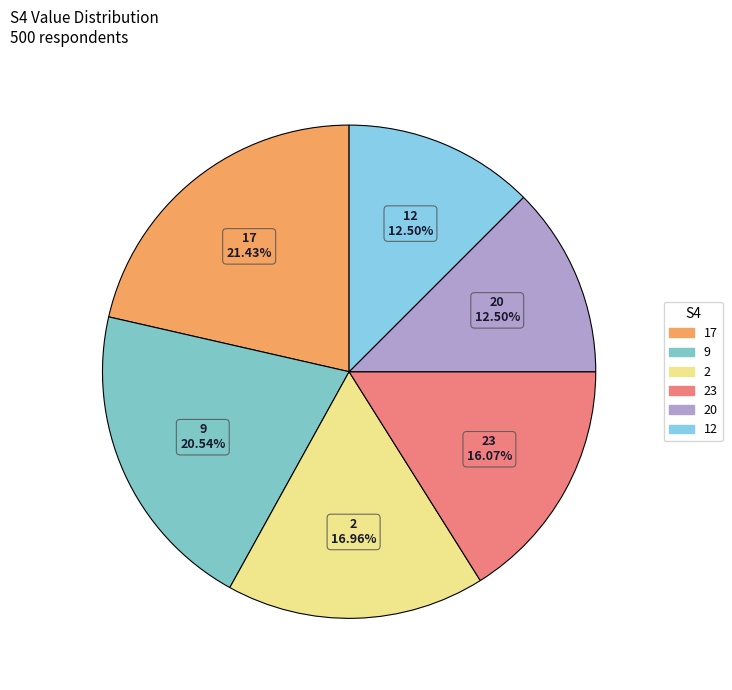

How many segments does this pie chart have?

6